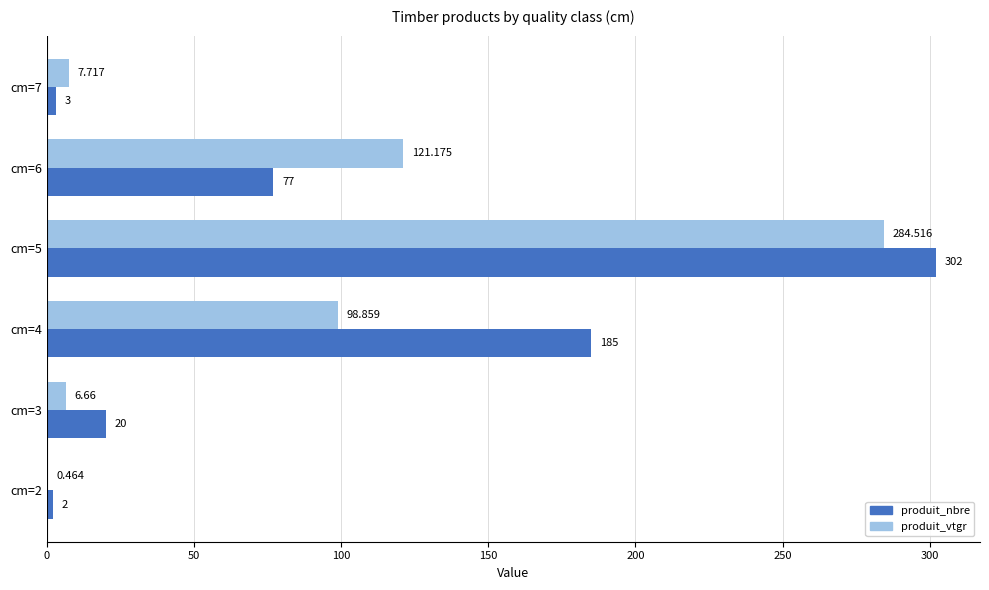

Which series has the largest total across all categories?

produit_nbre